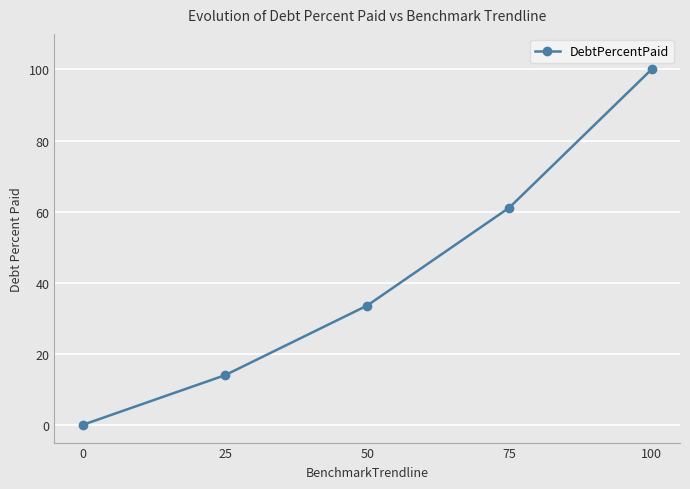

What is the greatest value displayed?

100.0